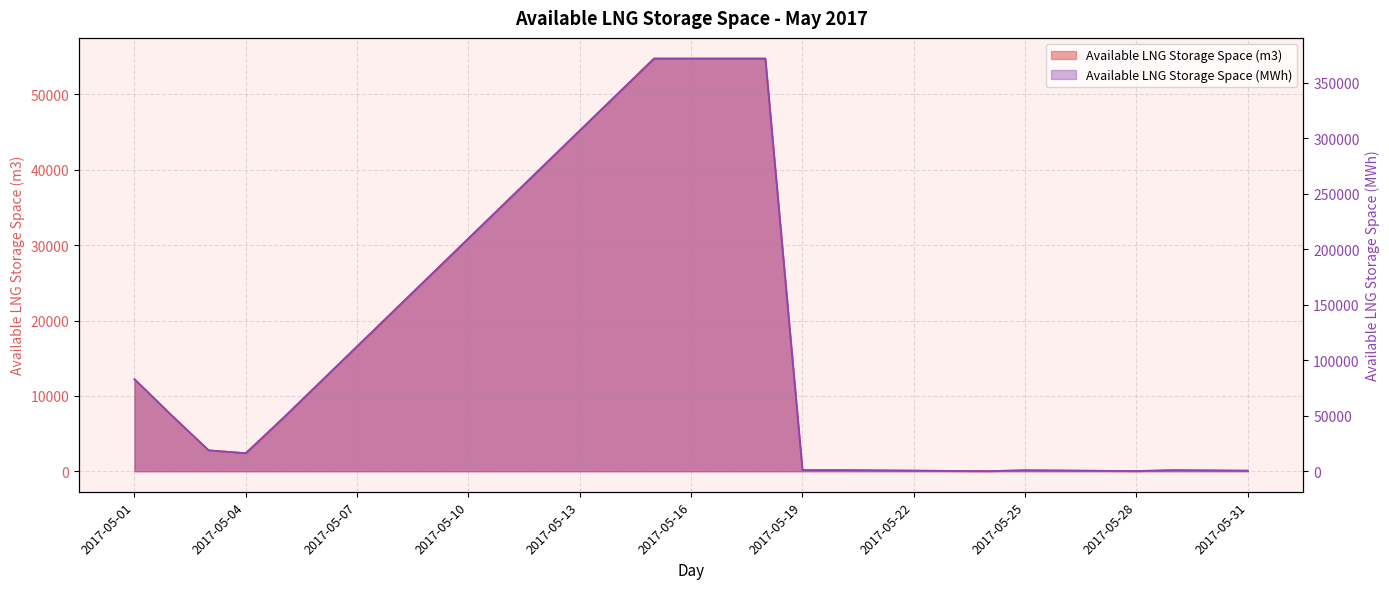

What is the sum of all Available LNG Storage Space (MWh) values?

3599915